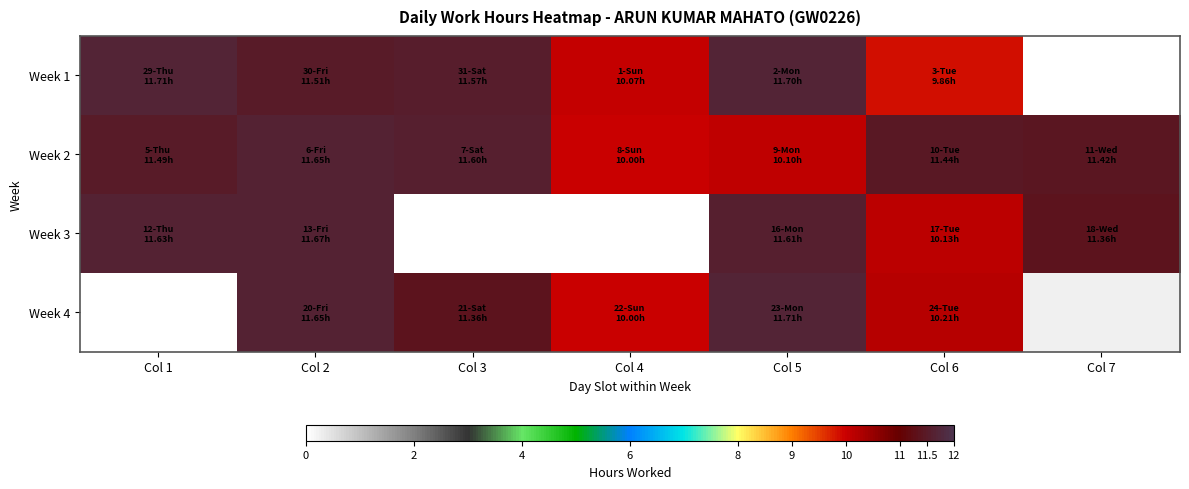

At which category does the chart reach its peak across all series?

Col 1